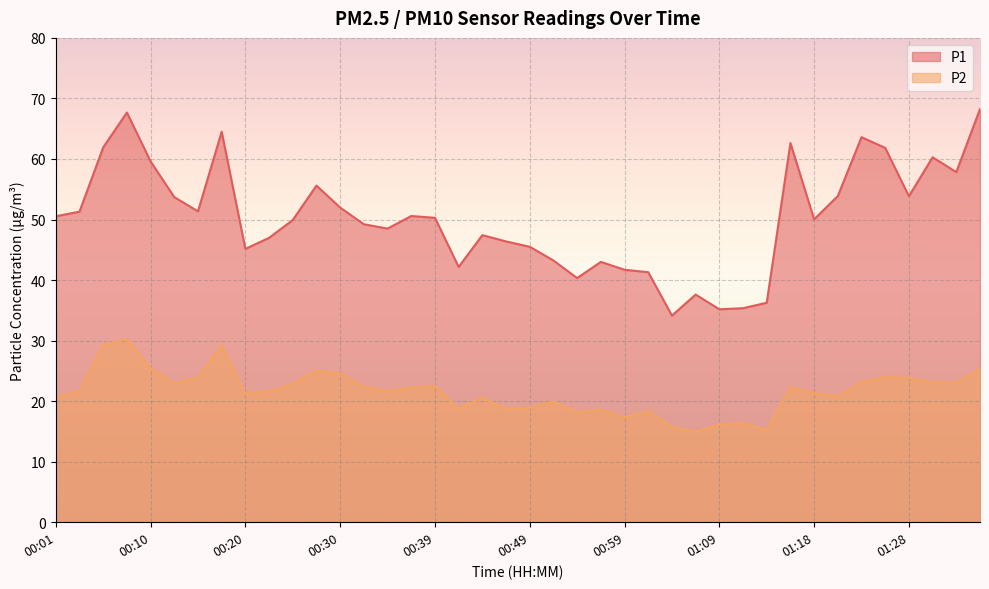

At 00:49, list the series in order from largest to smallest.

P1, P2